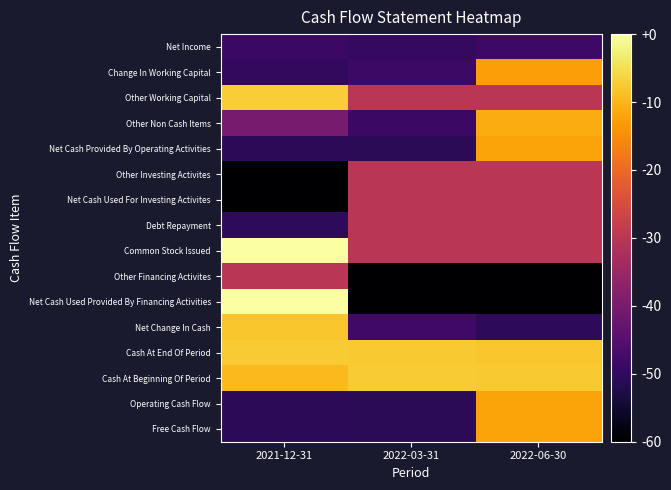

Reading right to left, transcribe all the data shown in this chart.

Net Income: 2022-06-30=-11.5	2022-03-31=-12.4	2021-12-31=-11.7
Change In Working Capital: 2022-06-30=10.8	2022-03-31=-11.7	2021-12-31=-12.6
Other Working Capital: 2022-06-30=0.0	2022-03-31=0.0	2021-12-31=14.3
Other Non Cash Items: 2022-06-30=11.7	2022-03-31=-11.7	2021-12-31=-6.3
Net Cash Provided By Operating Activities: 2022-06-30=11.2	2022-03-31=-13.1	2021-12-31=-13.0
Other Investing Activites: 2022-06-30=0.0	2022-03-31=0.0	2021-12-31=-18.8
Net Cash Used For Investing Activites: 2022-06-30=0.0	2022-03-31=0.0	2021-12-31=-18.8
Debt Repayment: 2022-06-30=0.0	2022-03-31=0.0	2021-12-31=-12.8
Common Stock Issued: 2022-06-30=0.0	2022-03-31=0.0	2021-12-31=18.8
Other Financing Activites: 2022-06-30=-18.8	2022-03-31=-18.8	2021-12-31=0.0
Net Cash Used Provided By Financing Activities: 2022-06-30=-18.8	2022-03-31=-18.8	2021-12-31=18.8
Net Change In Cash: 2022-06-30=-12.8	2022-03-31=-11.2	2021-12-31=13.8
Cash At End Of Period: 2022-06-30=13.7	2022-03-31=14.0	2021-12-31=14.1
Cash At Beginning Of Period: 2022-06-30=14.0	2022-03-31=14.1	2021-12-31=12.8
Operating Cash Flow: 2022-06-30=11.2	2022-03-31=-13.1	2021-12-31=-13.0
Free Cash Flow: 2022-06-30=11.2	2022-03-31=-13.1	2021-12-31=-13.0